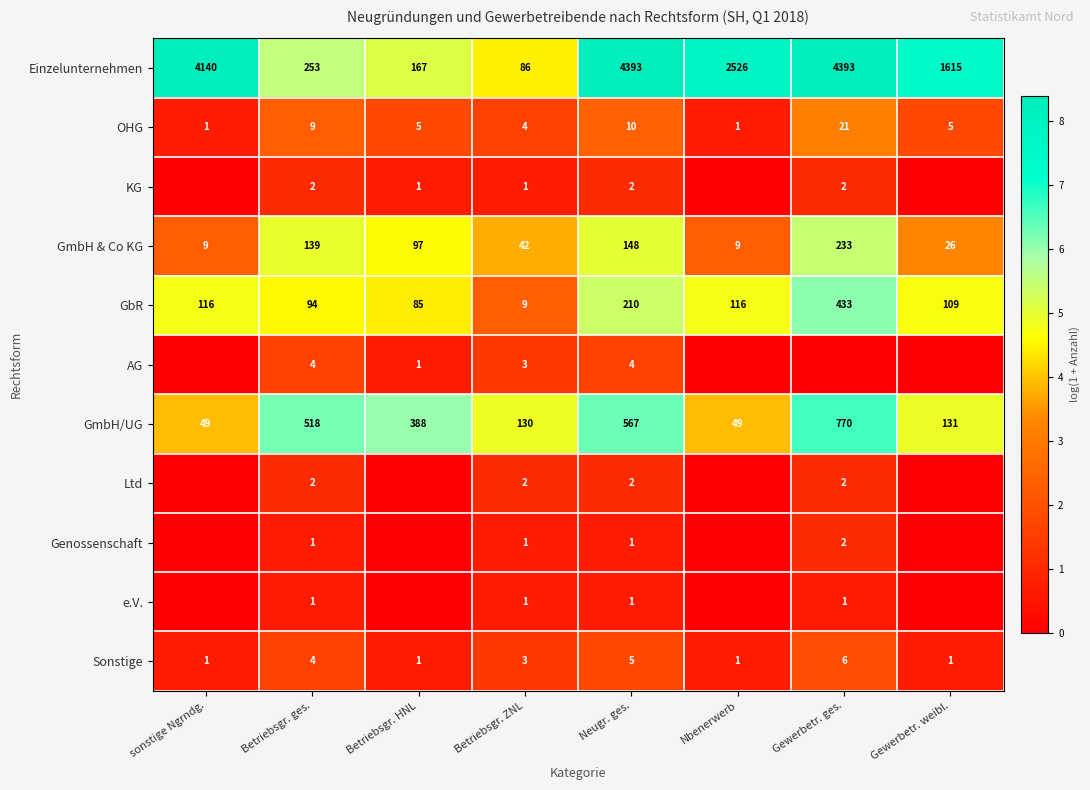

What is the sum of the OHG values at Neugr. ges. and Gewerbetr. ges.?

31